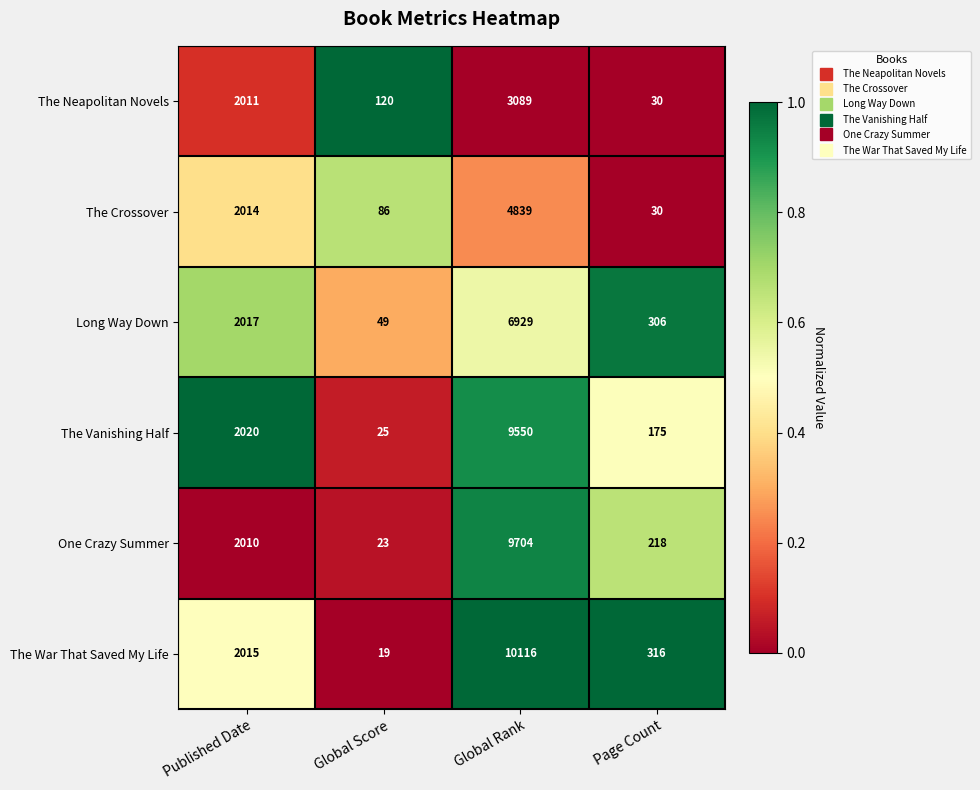

Reading left to right, list all the values displayed in this chart.

The Neapolitan Novels: 2011	120	3089	30
The Crossover: 2014	86	4839	30
Long Way Down: 2017	49	6929	306
The Vanishing Half: 2020	25	9550	175
One Crazy Summer: 2010	23	9704	218
The War That Saved My Life: 2015	19	10116	316